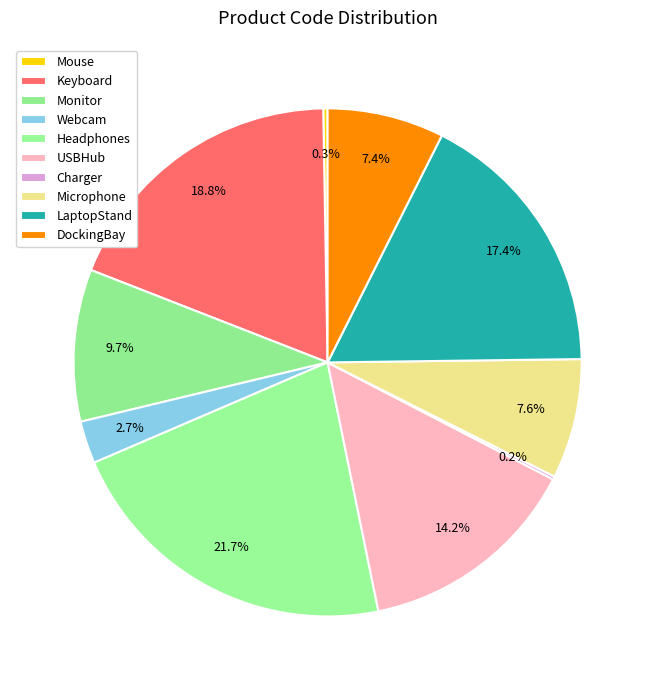

Does any single category account for the majority?

No